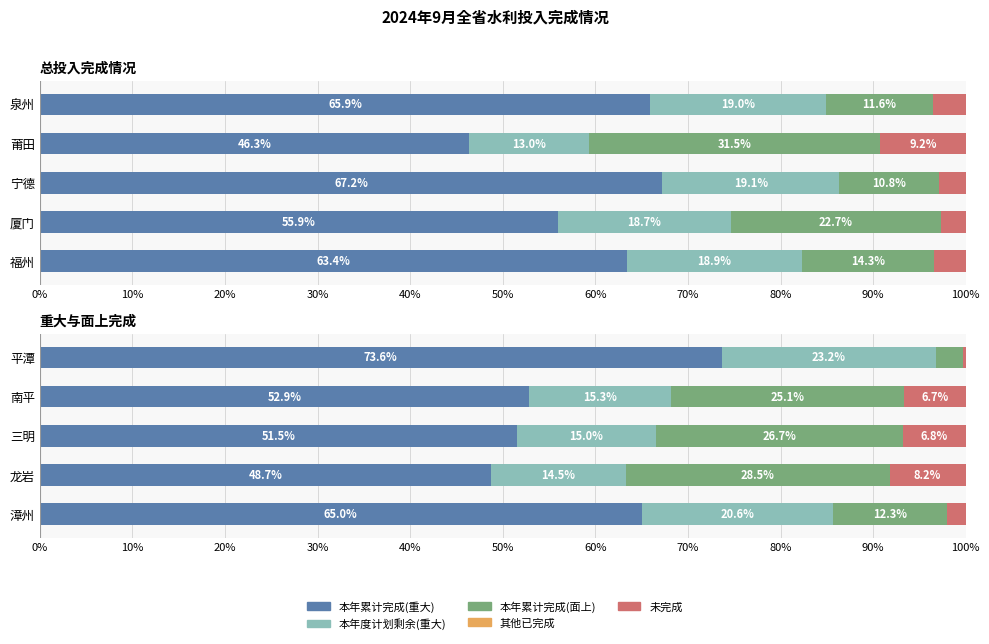

Which has a higher value, 泉州 or 宁德?

宁德